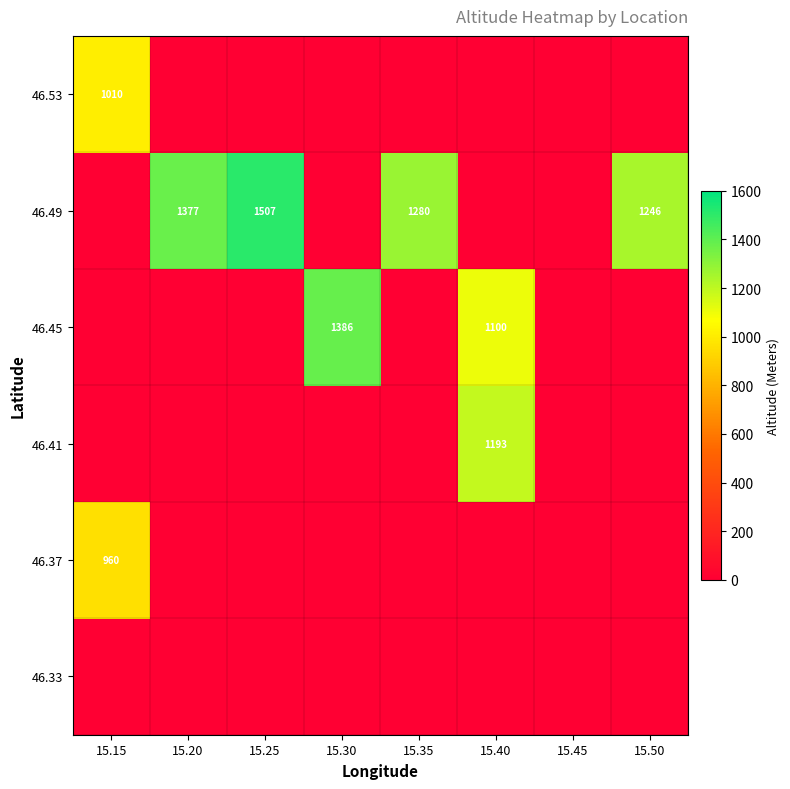

At which category does the chart reach its minimum across all series?

15.15